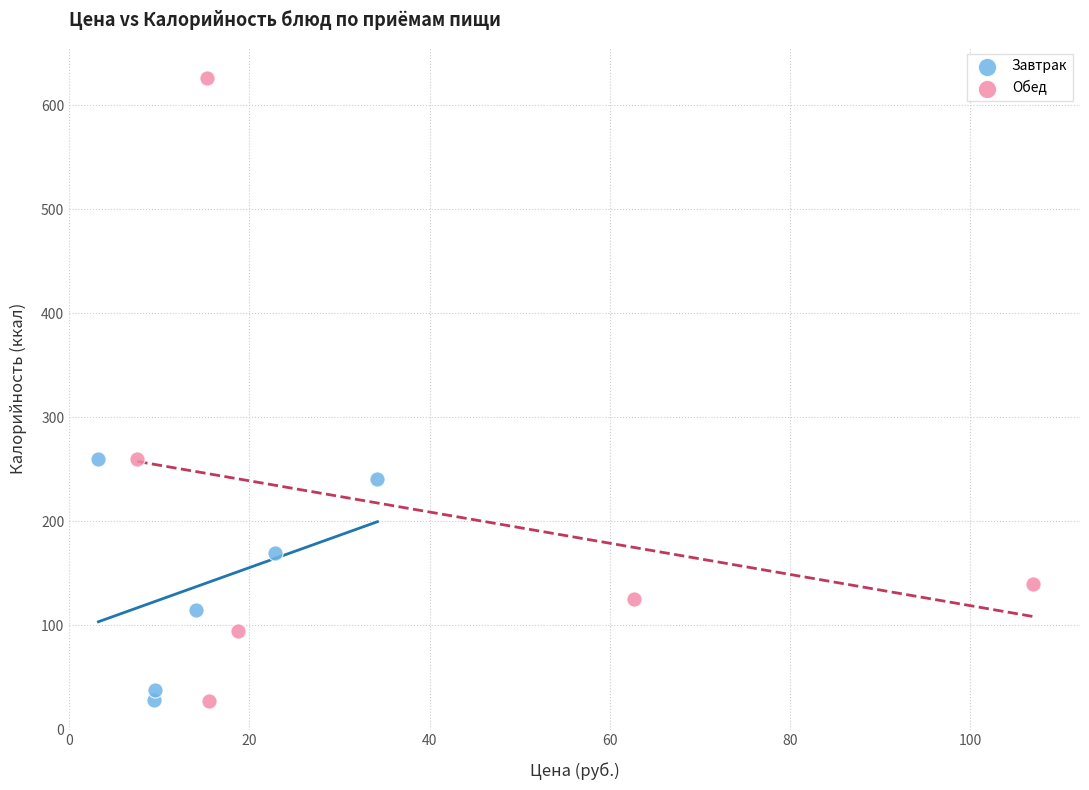

Which series has the widest spread of Y values?

Обед